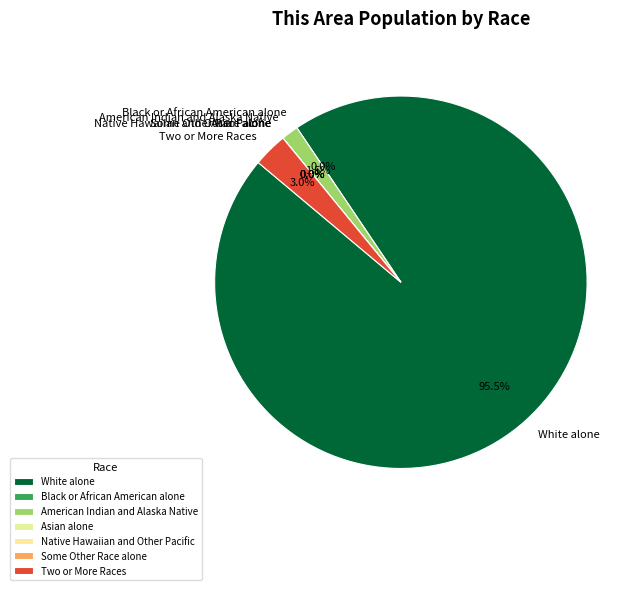

What is the smallest slice in the pie chart?

Black or African American alone